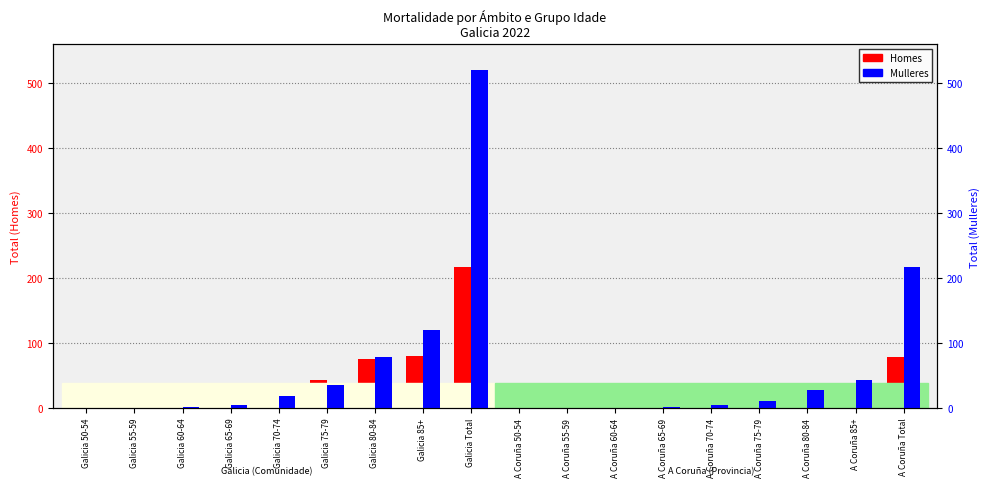

The Mulleres series shows 11 at A Coruña 75-79. True or false?

True